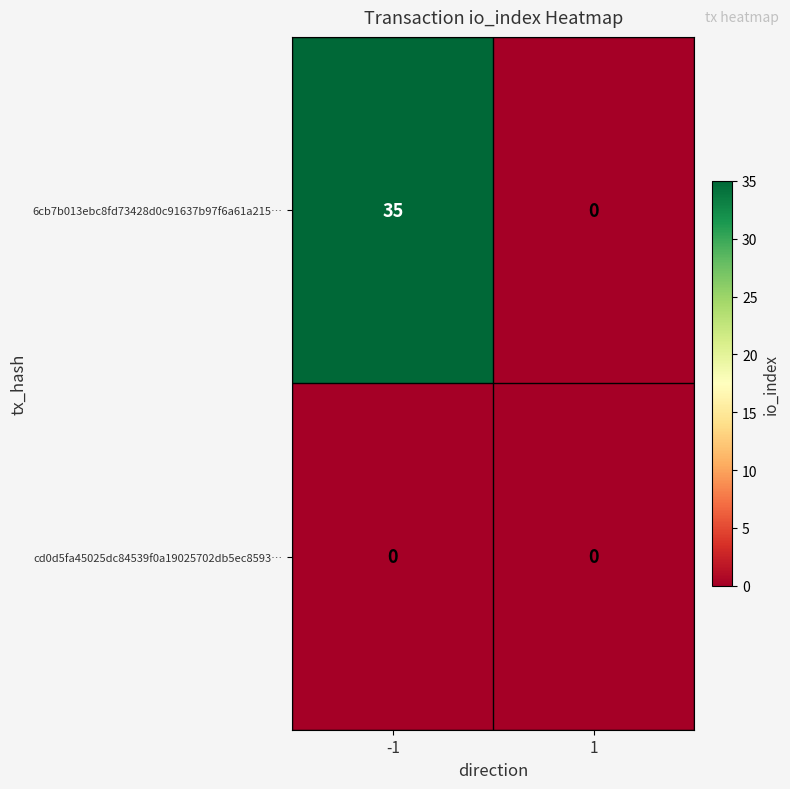

Which series has the widest spread of values?

6cb7b013ebc8fd73428d0c91637b97f6a61a215…